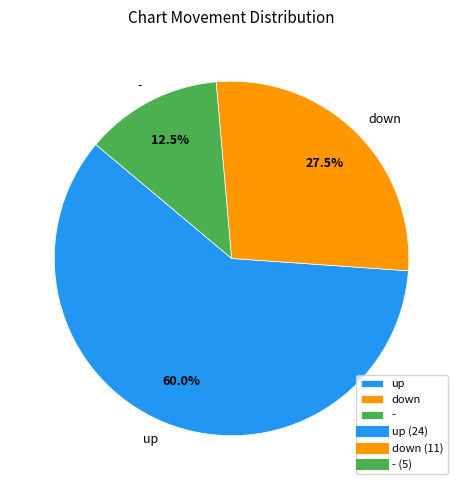

Rank the categories by value from lowest to highest.

-, down, up